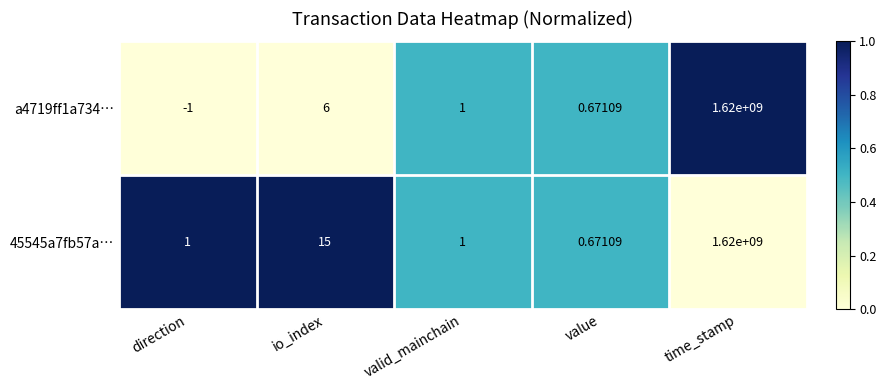

How many negative values does the a4719ff1a734… series have?

1